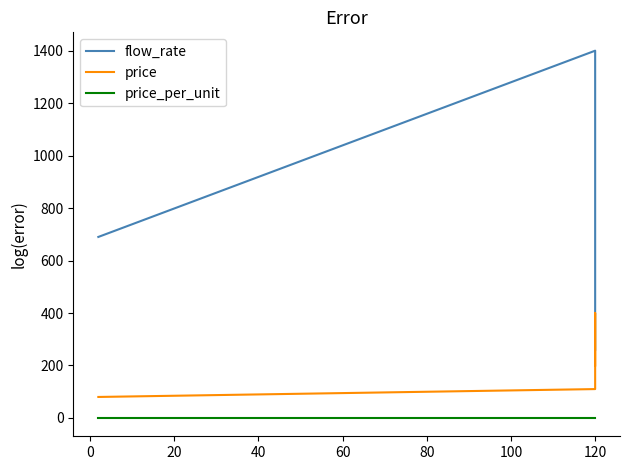

Reading right to left, transcribe all the data shown in this chart.

flow_rate: 260.0	330.0	1400.0	1400.0	690.0
price: 200.0	400.0	110.0	110.0	80.0
price_per_unit: 0.8	1.2	0.1	0.1	0.1